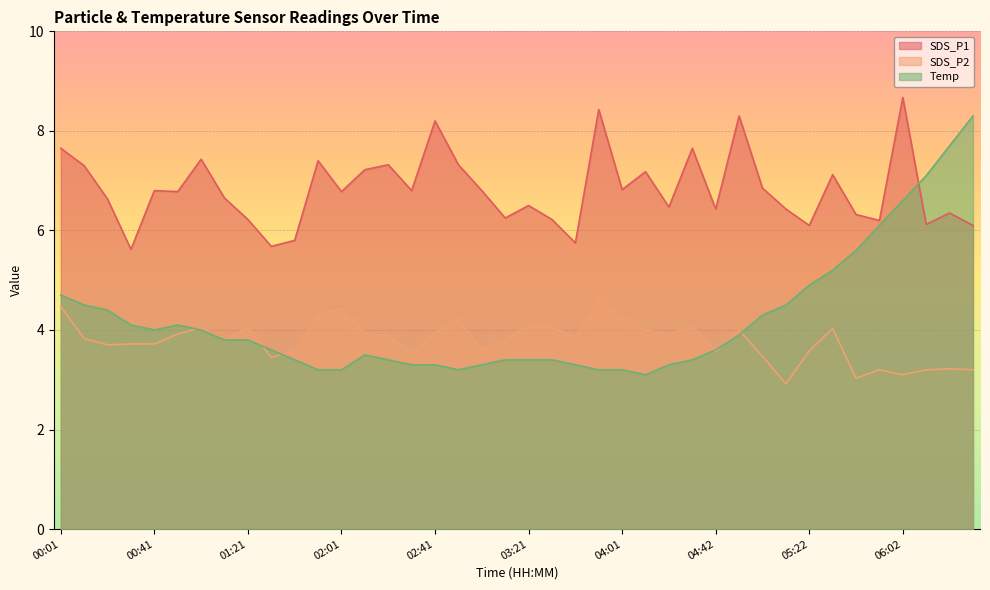

How many data points in SDS_P1 are less than 6?

4